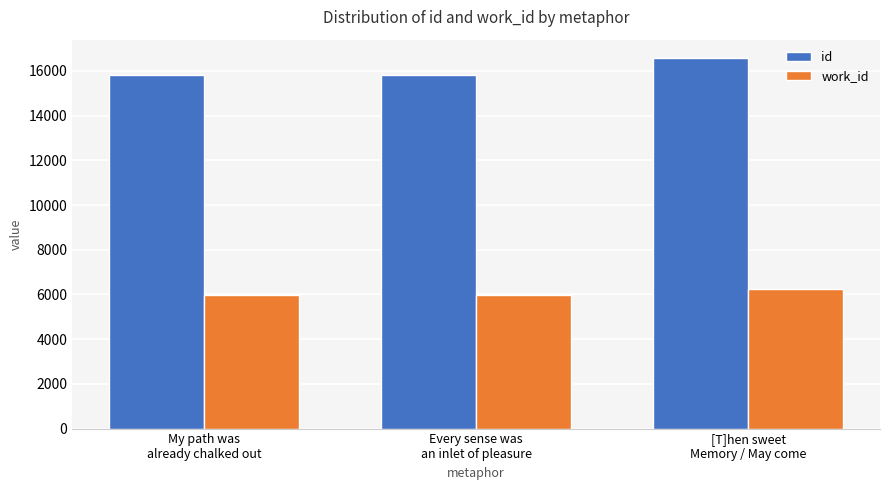

At which category is the sum across all series the highest?

[T]hen sweet
Memory / May come